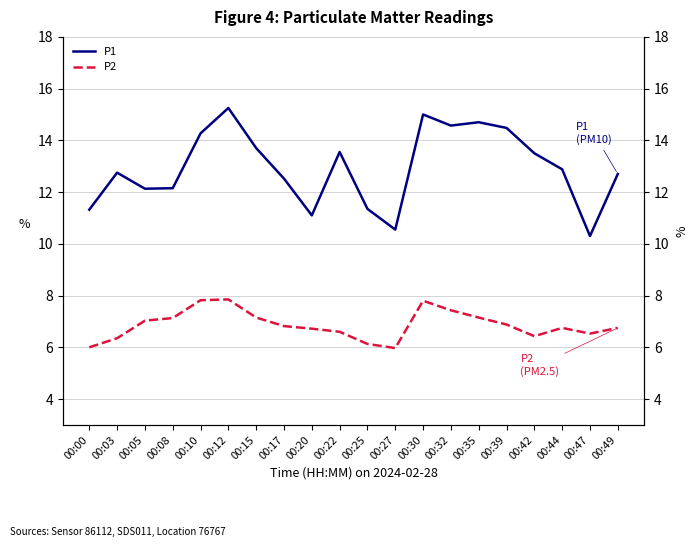

How many data points in P1 are above 12?

15